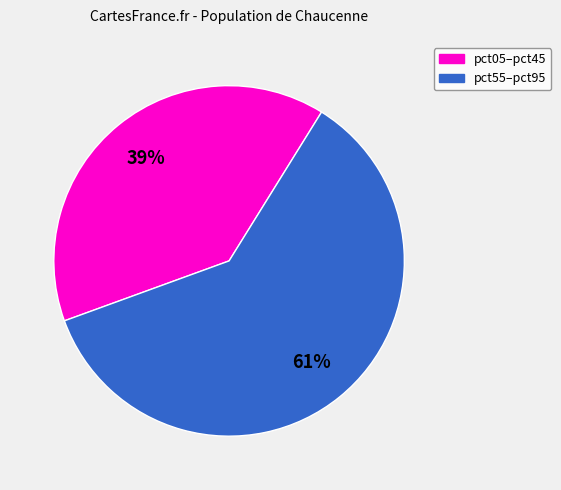

To the nearest percent, what is the average slice percentage?

50%